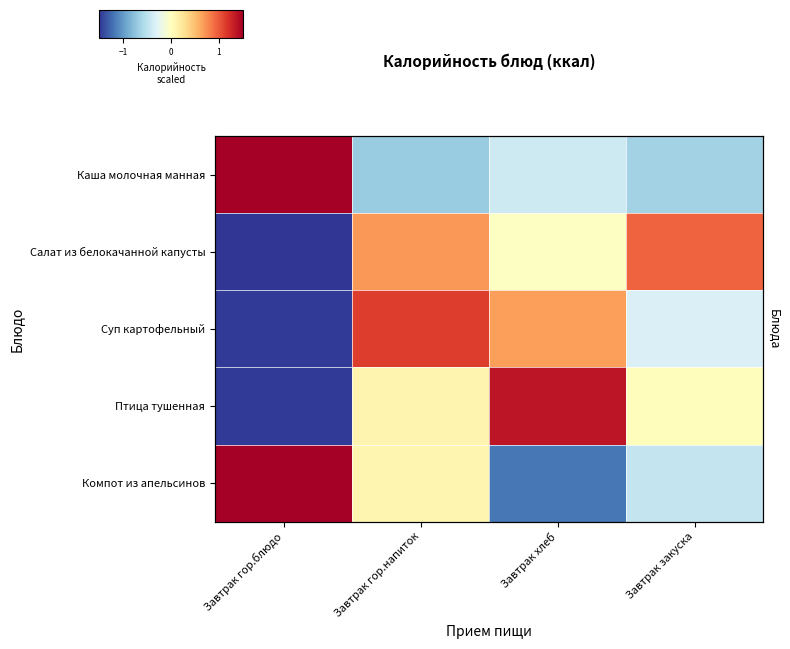

What is the total value across all series at Завтрак закуска?

-0.5